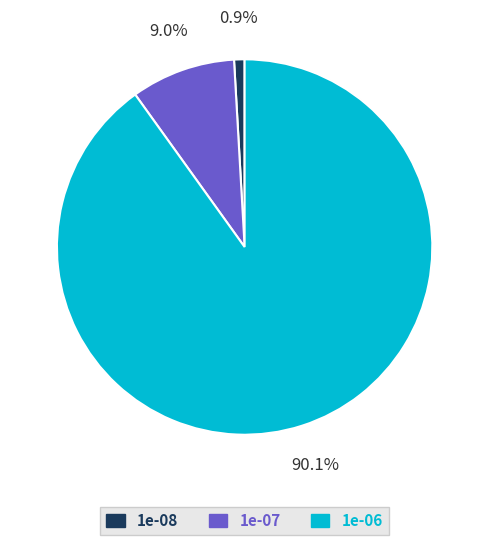

To the nearest percent, what is the average slice percentage?

33%